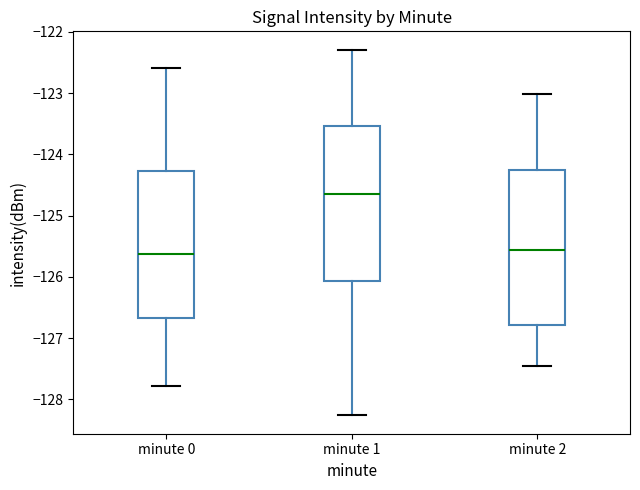

Reading left to right, read every box against the y-axis: the position of its median line, the range the box covers, and the ends of its whiskers. The values are not printed on the chart, so give them approximately, as read against the axis.

minute 0: median -125.6, box -126.7 to -124.3, whiskers -127.8 to -122.6
minute 1: median -124.7, box -126.1 to -123.5, whiskers -128.3 to -122.3
minute 2: median -125.6, box -126.8 to -124.3, whiskers -127.5 to -123.0